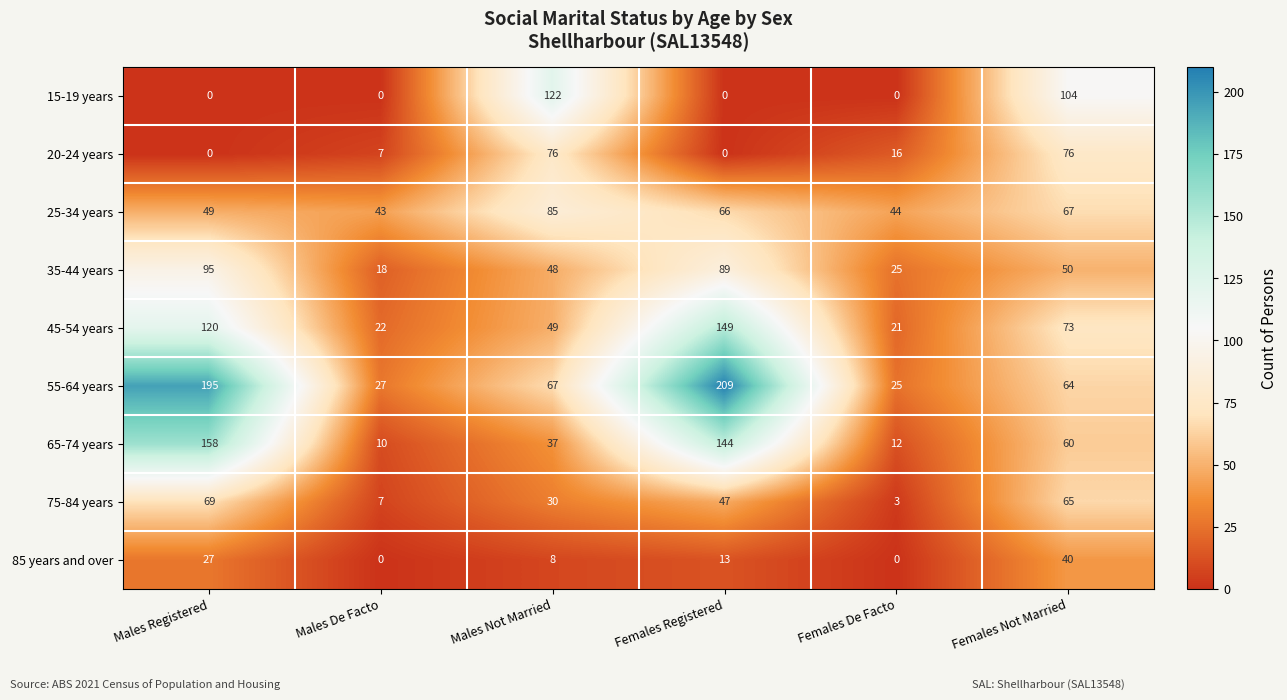

True or false: 35-44 years has a value of 31 at Females Not Married.

False